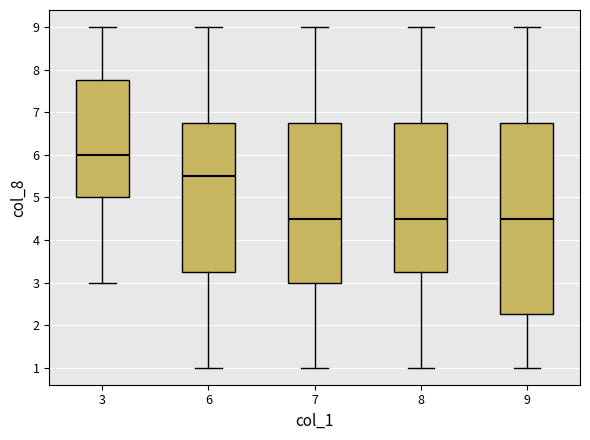

Where does the upper whisker of the box at x = 3 end on the y-axis? The values are not printed on the chart, so give them approximately, as read against the axis.

9.0